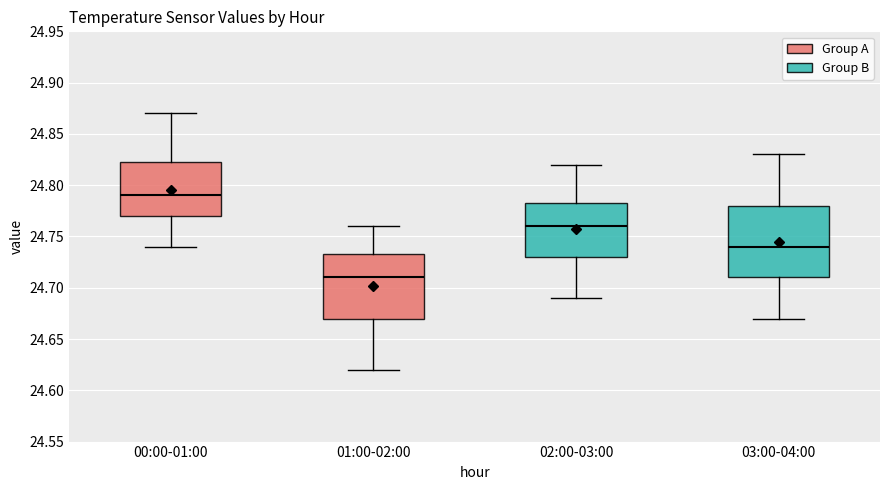

Reading left to right, read every box against the y-axis: the position of its median line, the range the box covers, and the ends of its whiskers. The values are not printed on the chart, so give them approximately, as read against the axis.

00:00-01:00: median 24.790, box 24.770 to 24.825, whiskers 24.740 to 24.870
01:00-02:00: median 24.710, box 24.670 to 24.735, whiskers 24.620 to 24.760
02:00-03:00: median 24.760, box 24.730 to 24.785, whiskers 24.690 to 24.820
03:00-04:00: median 24.740, box 24.710 to 24.780, whiskers 24.670 to 24.830